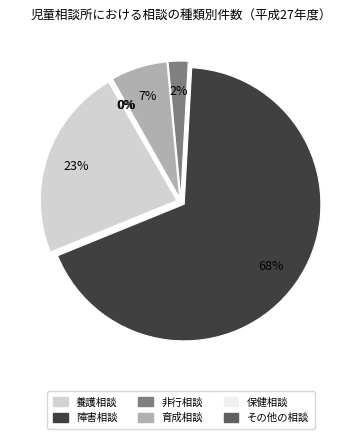

To the nearest percent, what is the average slice percentage?

17%